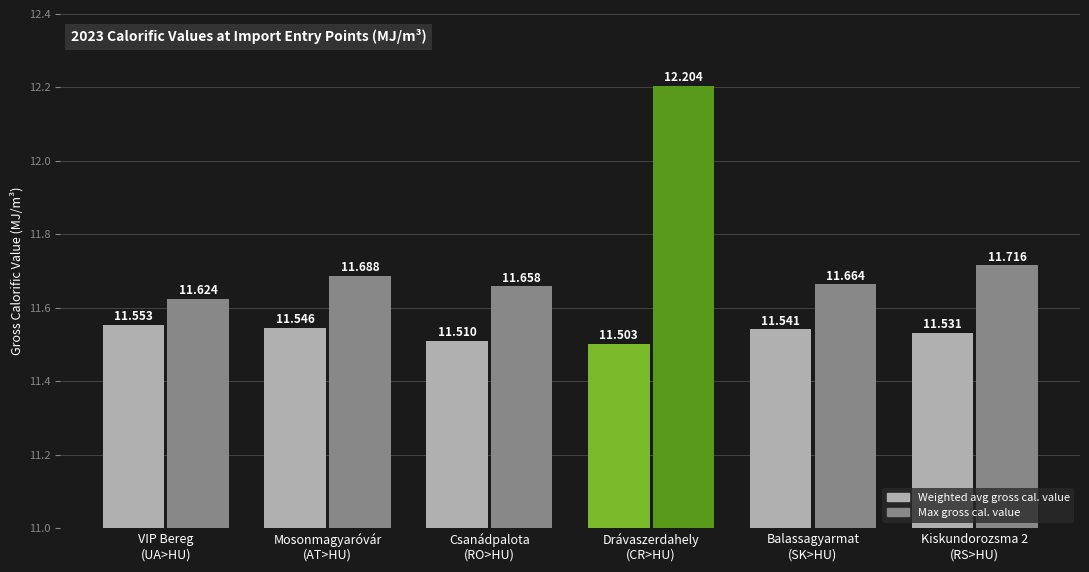

How many bars are there in each group?

2